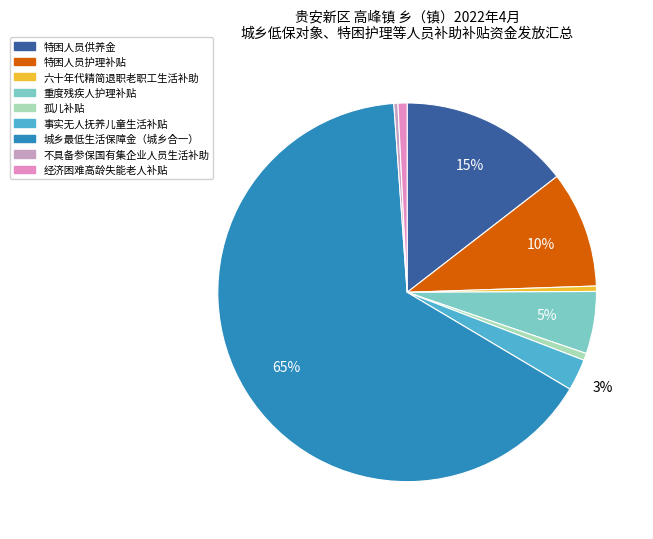

How many segments does this pie chart have?

9